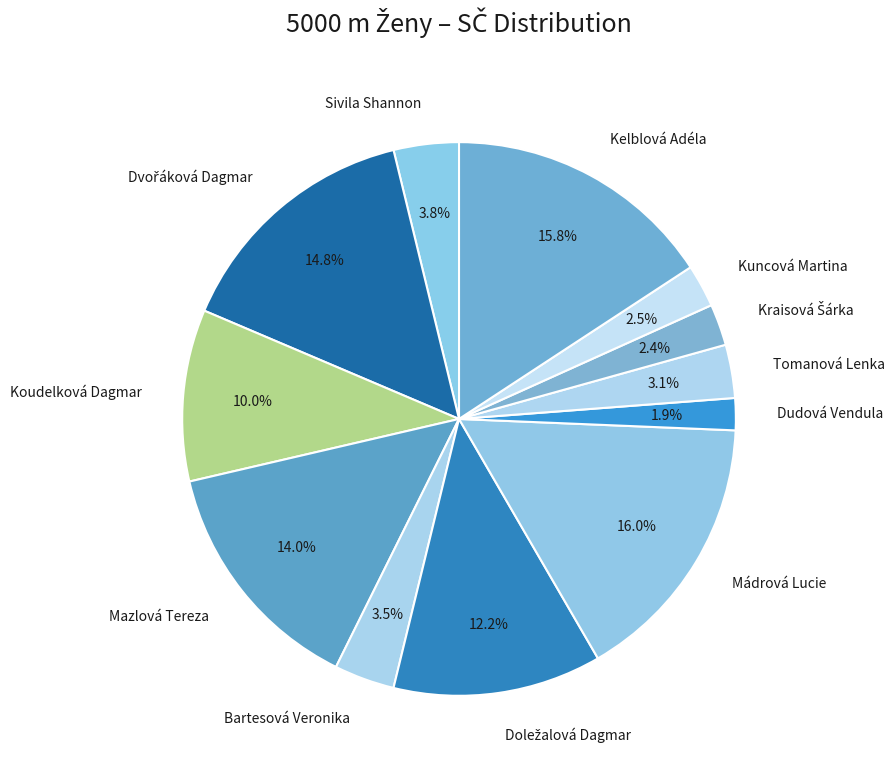

What is the smallest slice in the pie chart?

Dudová Vendula